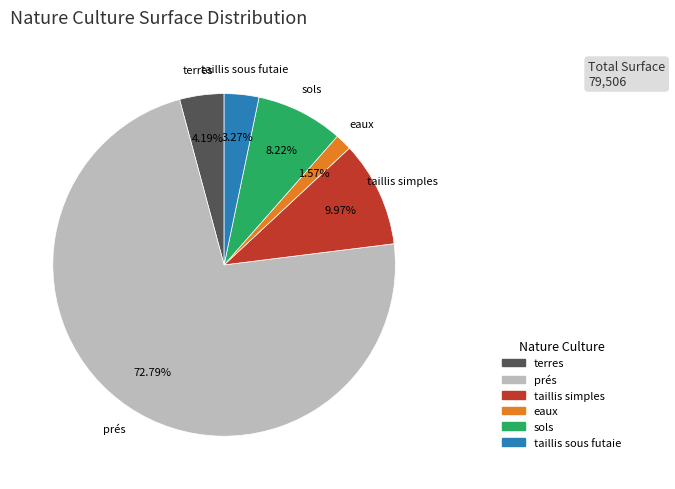

To the nearest percent, what percentage of the pie is eaux?

2%